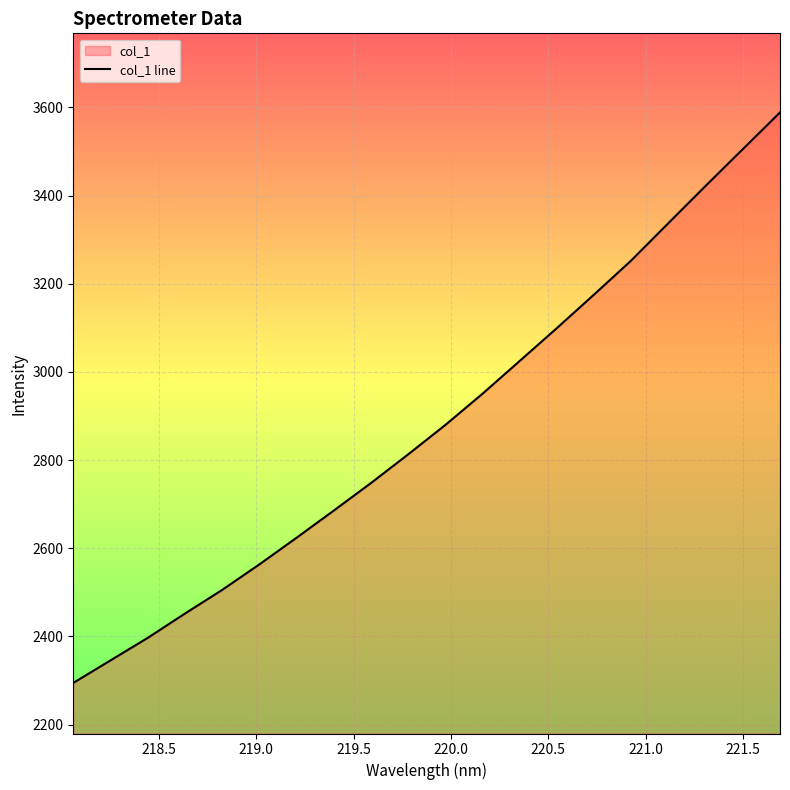

What is the smallest value displayed?

2294.6